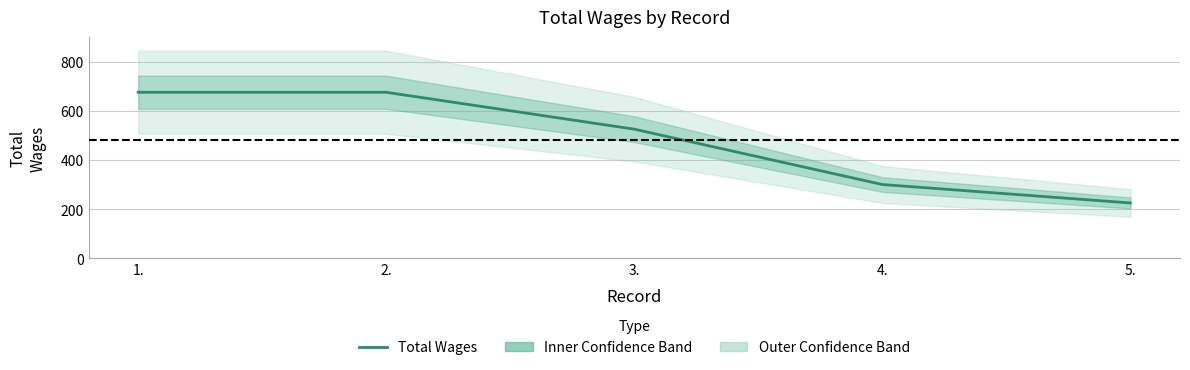

What is the label of the 2nd point from the left?

2.